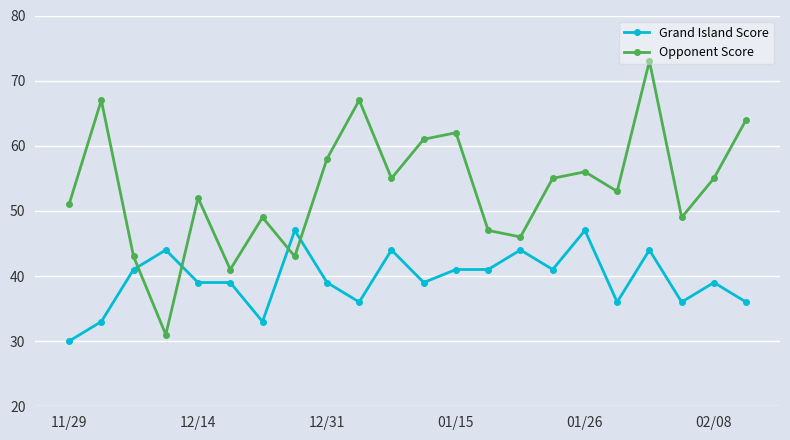

What is the smallest value displayed?

30